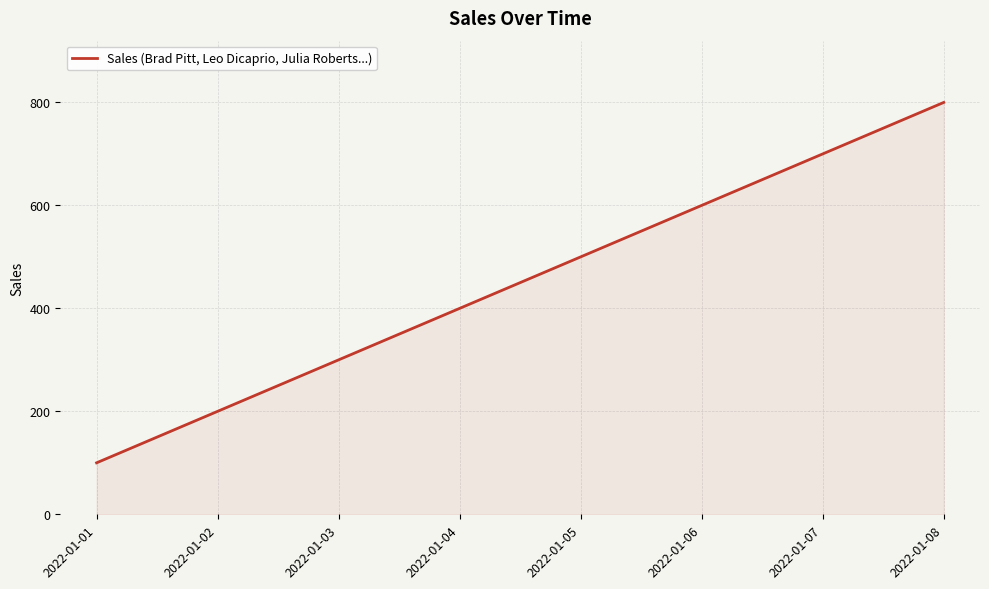

Reading right to left, list all the values displayed in this chart.

800	700	600	500	400	300	200	100